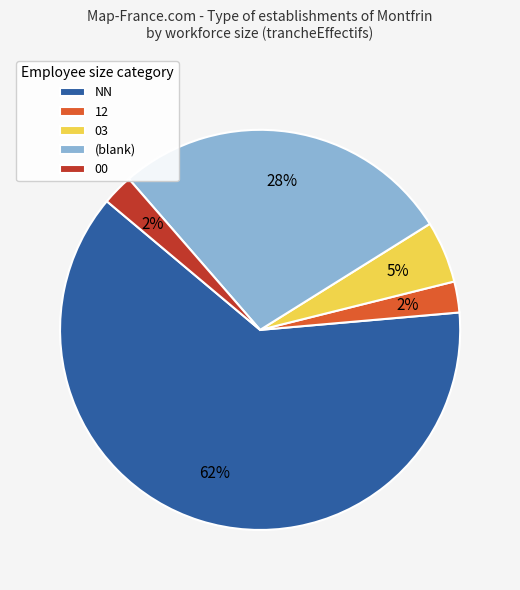

Which category accounts for the majority?

NN